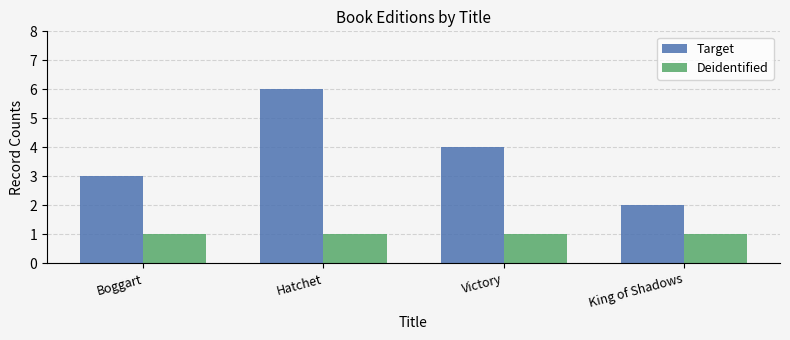

Which series has the largest total across all categories?

Target